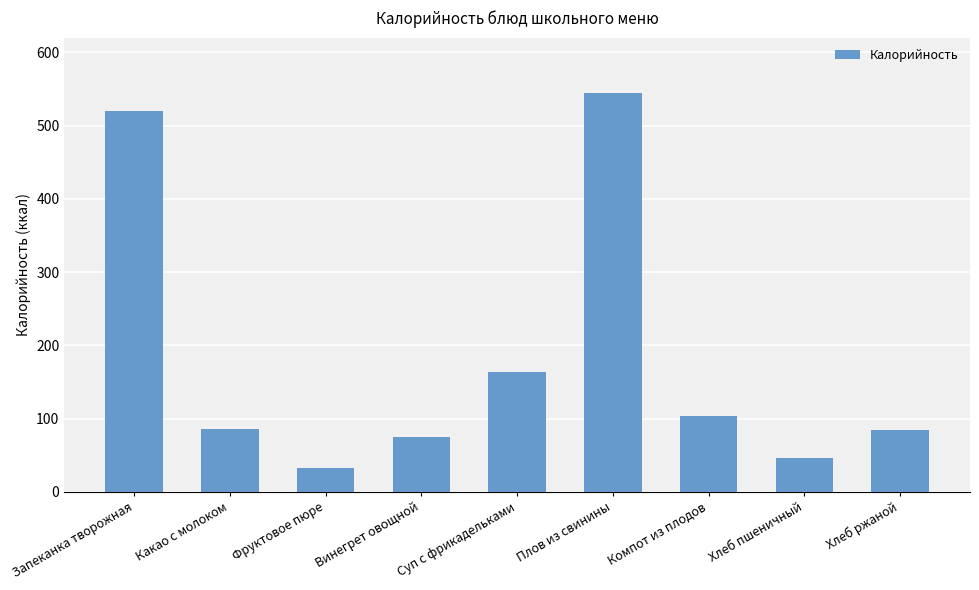

Does the chart contain any negative values?

No